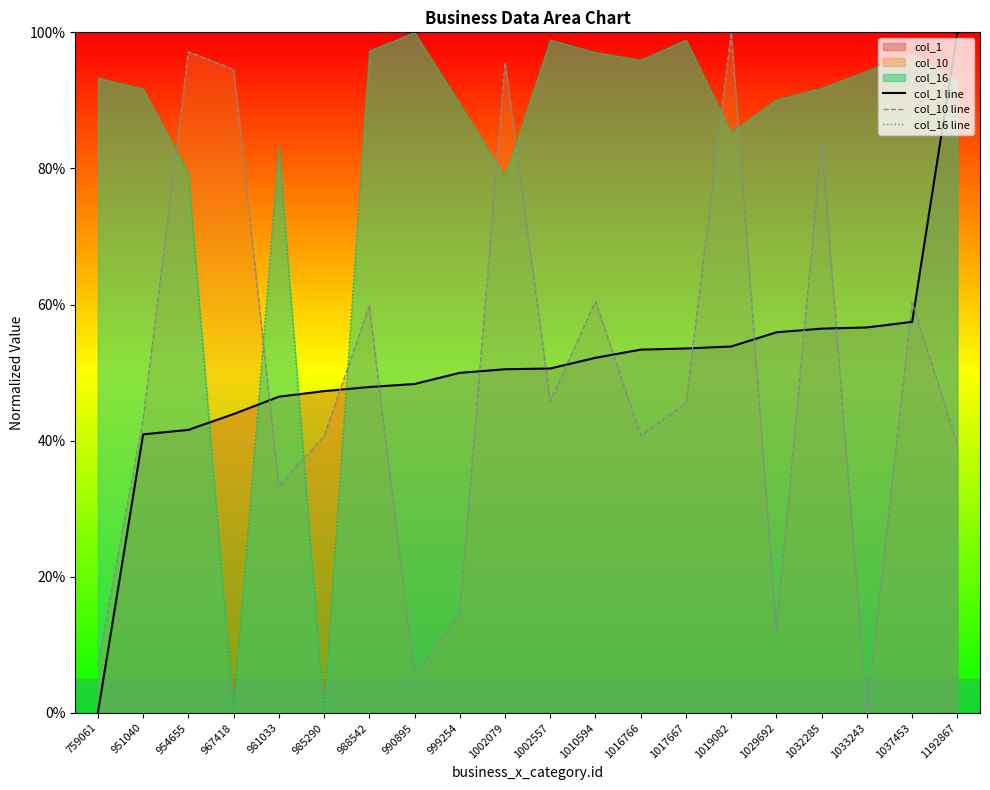

The col_10 line series shows 43.2 at 951040. True or false?

True